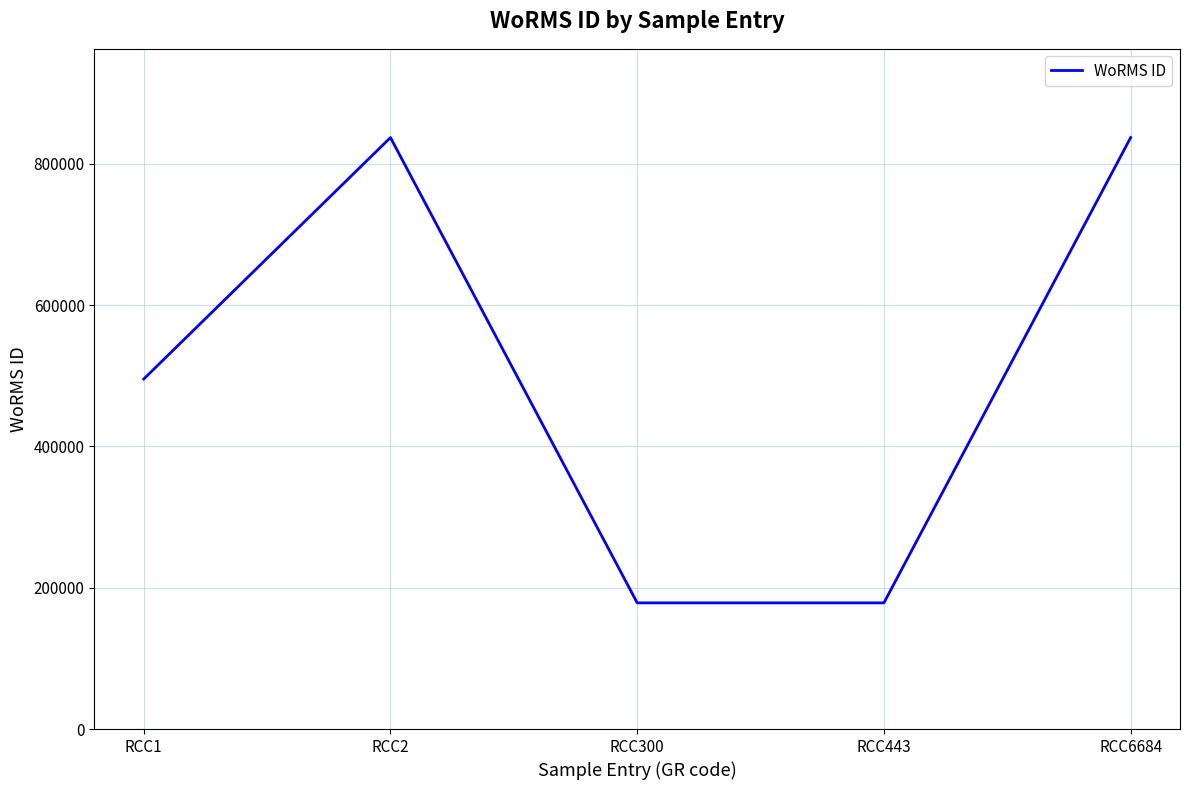

The value at RCC1 is 495424. True or false?

True